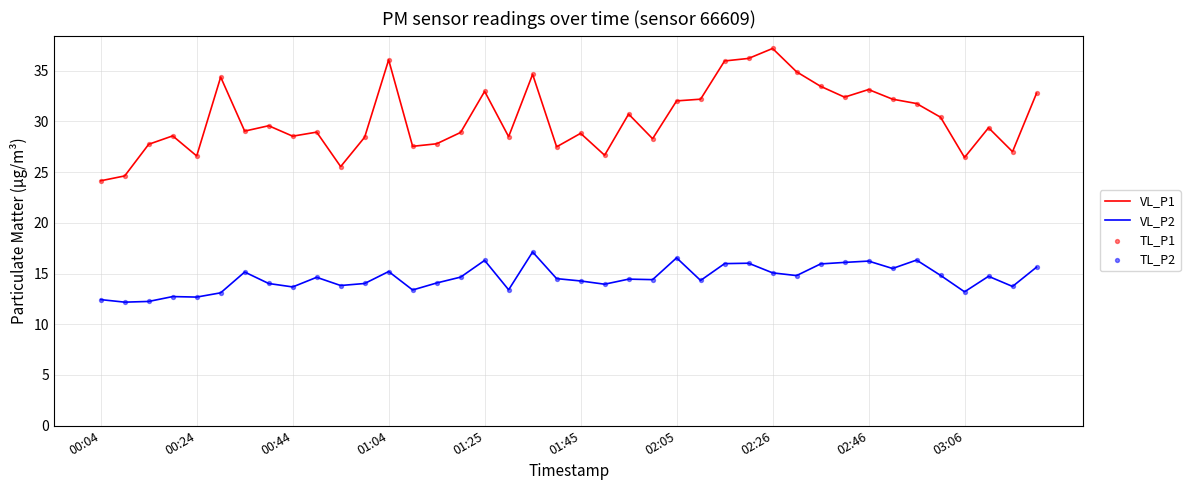

Which series has the largest total across all categories?

VL_P1